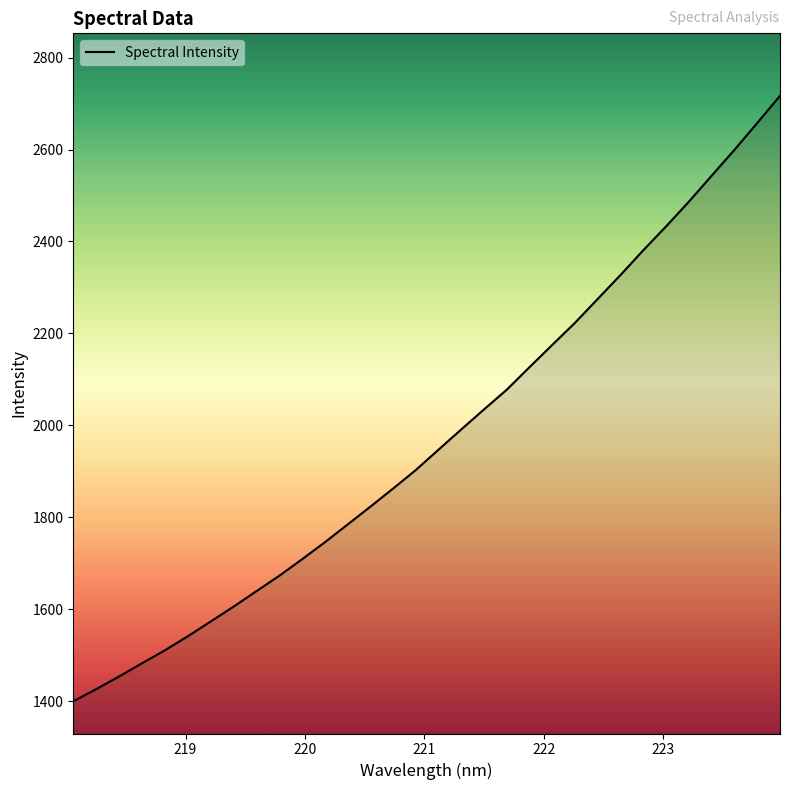

How many lines are shown in the chart?

1